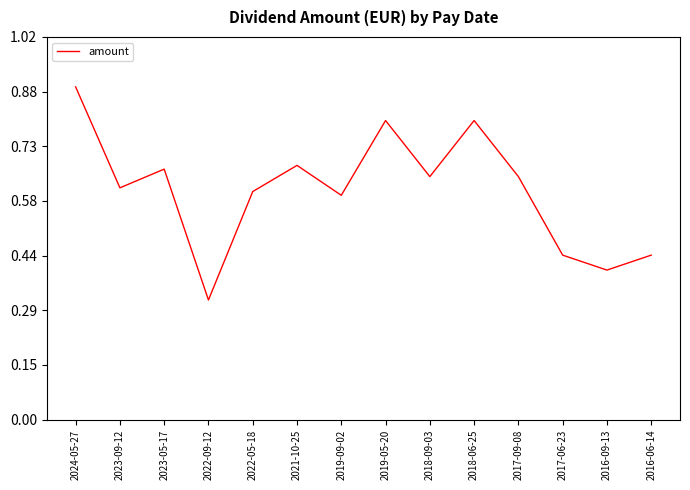

At which label is the value closest to 0?

2022-09-12